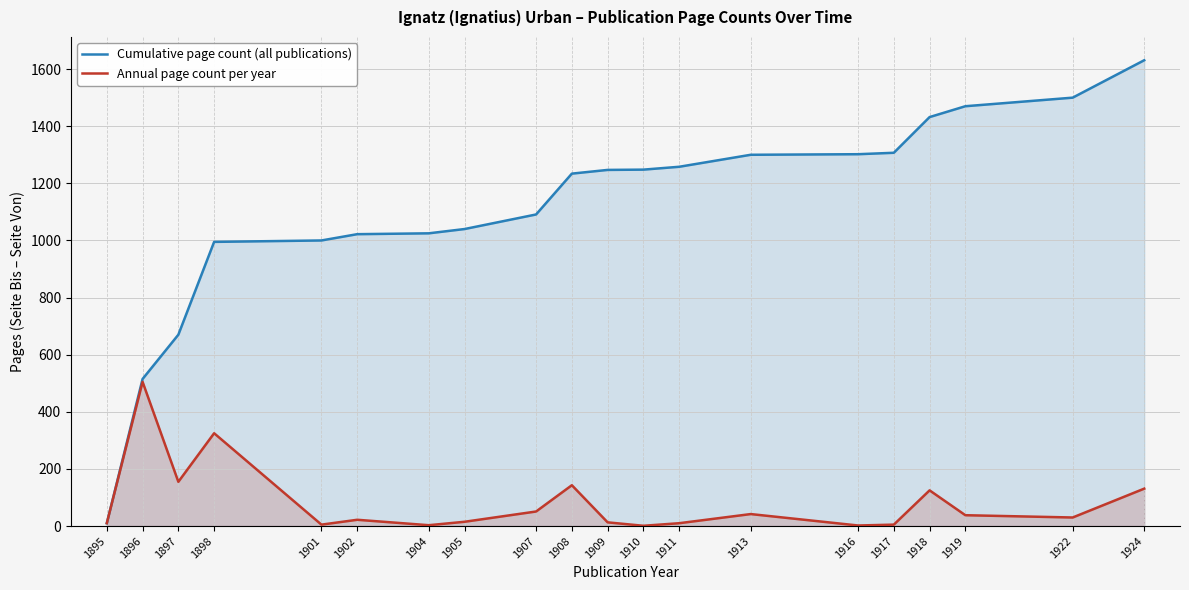

Rank the series by their average value, from lowest to highest.

Annual page count per year, Cumulative page count (all publications)